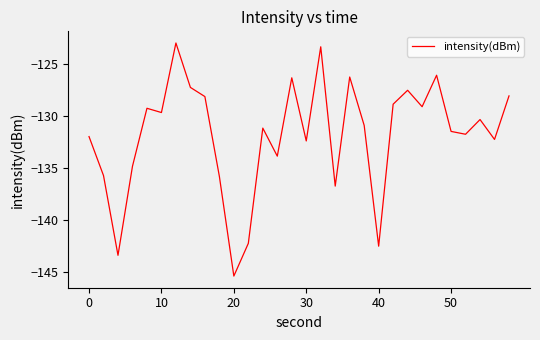

How many values are below -130?

17